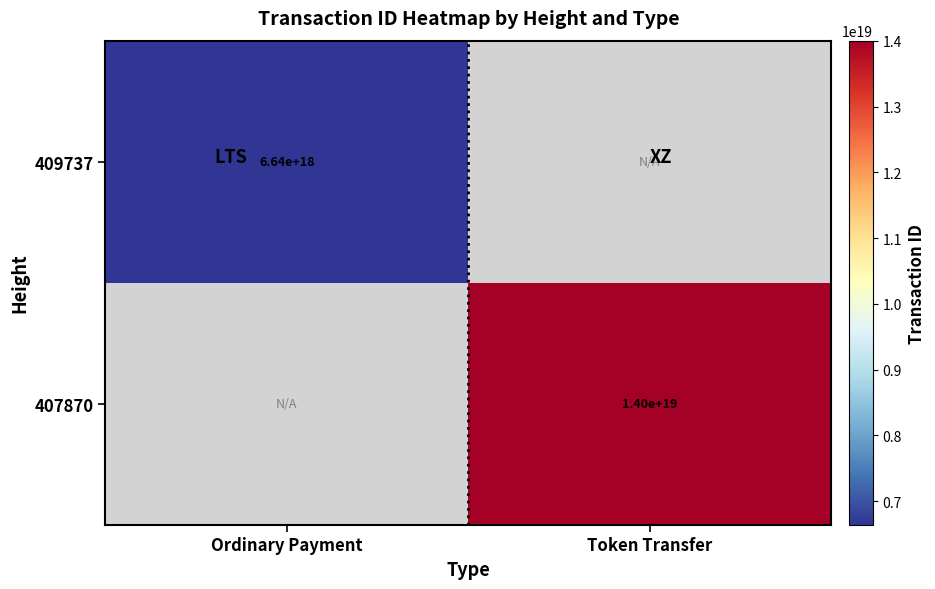

At which category does the chart reach its peak across all series?

Token Transfer